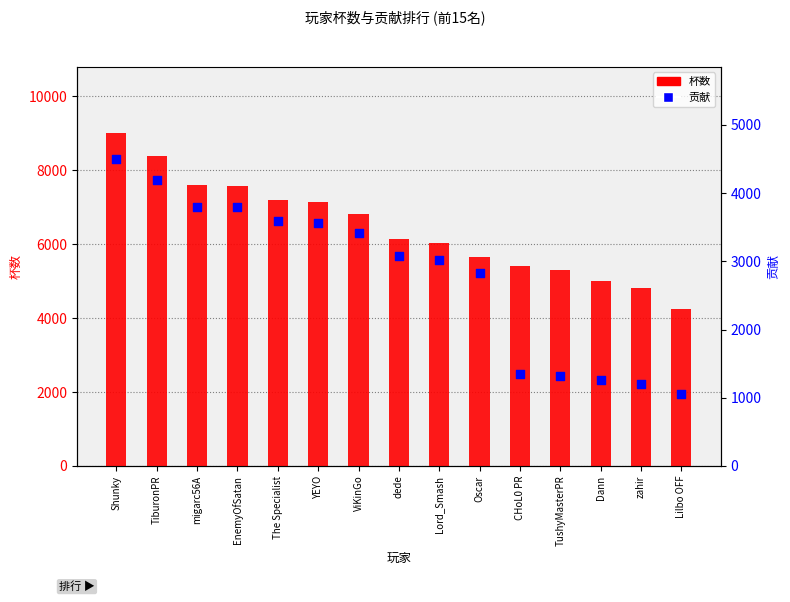

Which series contains the highest Y value?

杯数